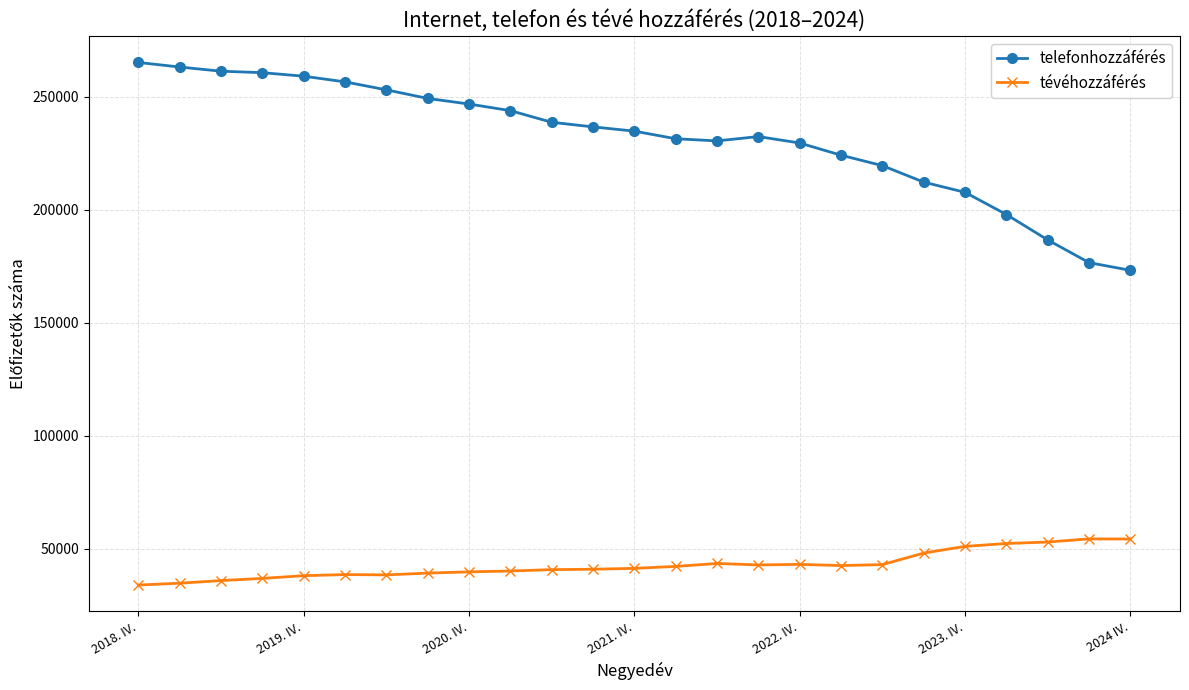

What is the value of the telefonhozzáférés point at the 24th from the left?

176544